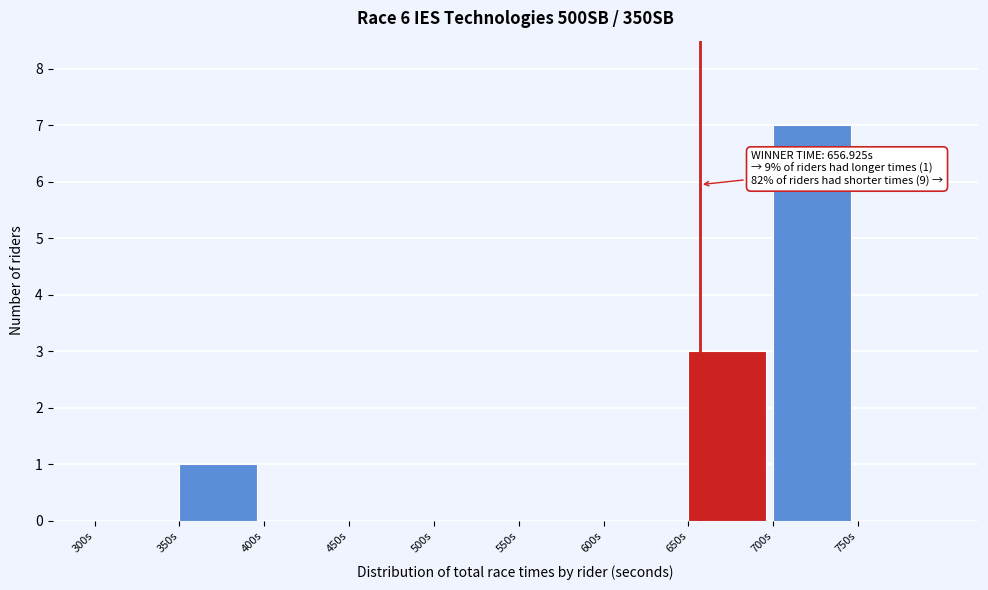

Over which range of the x-axis is the bar tallest?

700 to 750